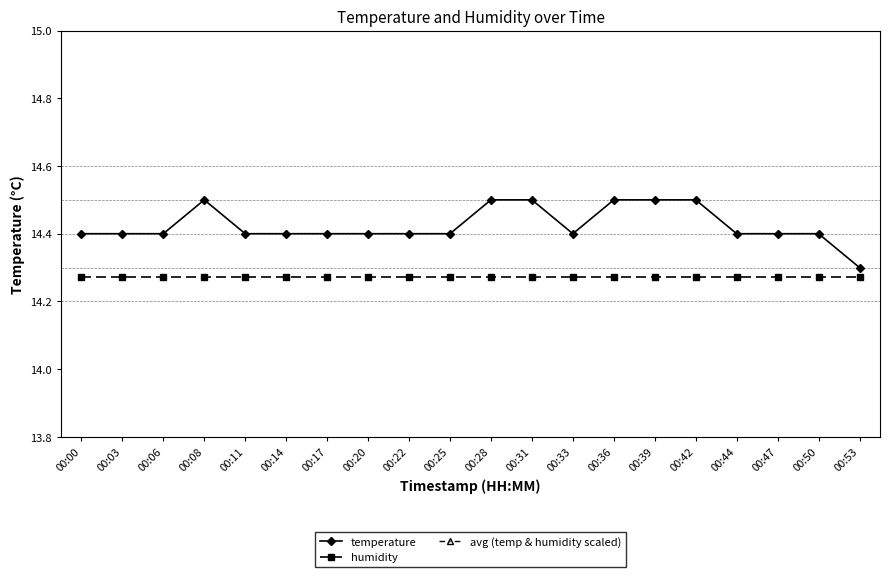

What is the difference between the second highest and minimum values in the avg (temp & humidity scaled) series?

0.1